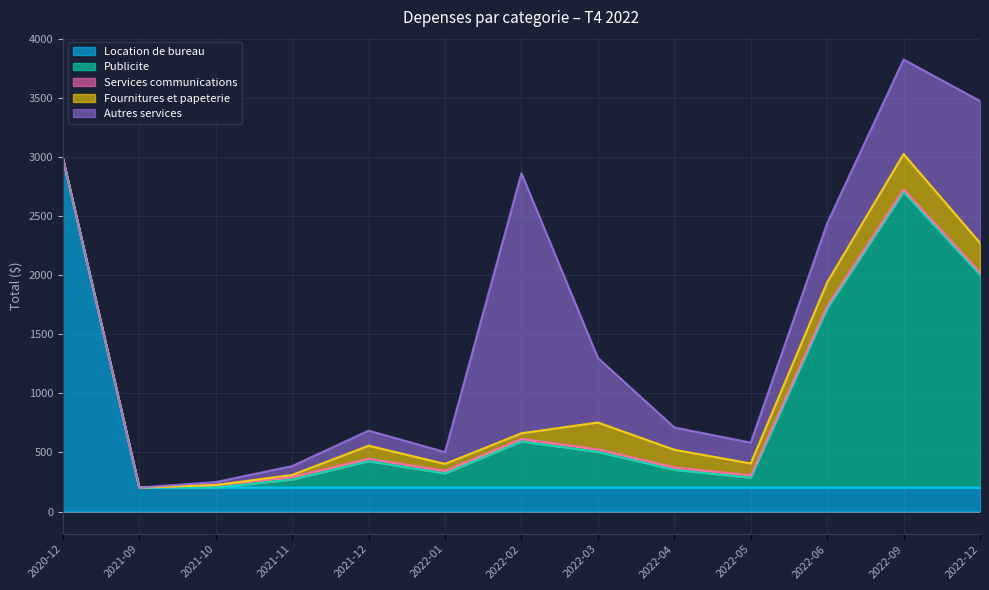

What is the label of the 9th point from the right?

2021-12